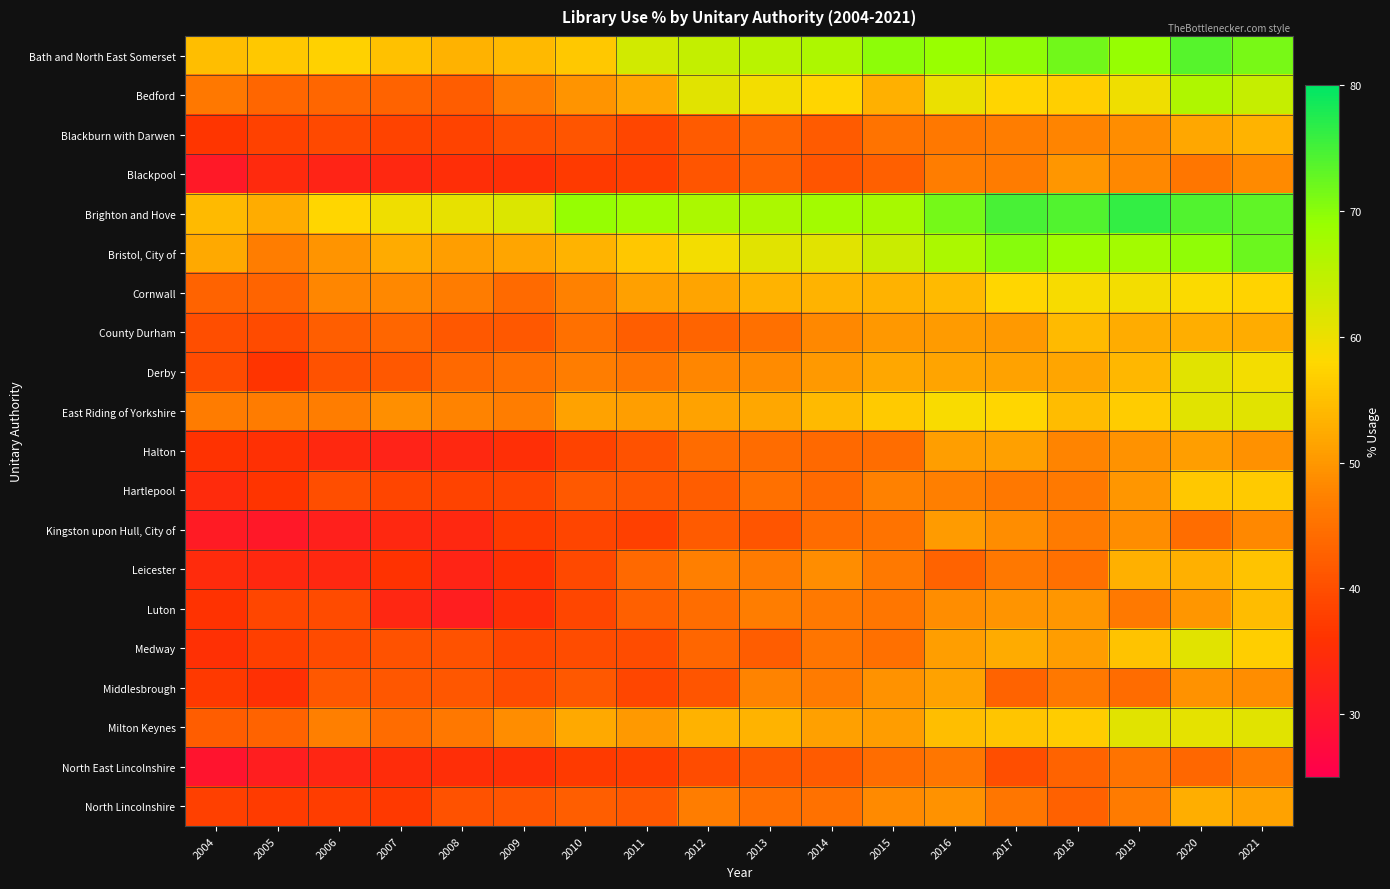

What is the total value across all series at 2007?

835.8